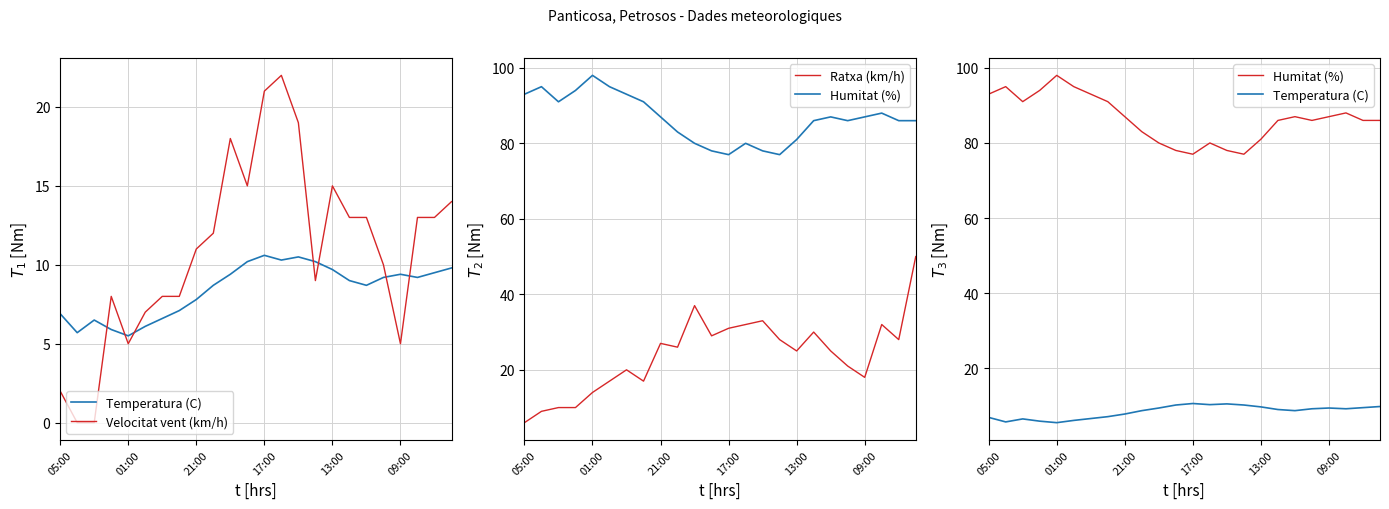

Is the value of Humitat (%) at 17:00 greater than the value of Velocitat vent (km/h) at 21:00?

Yes